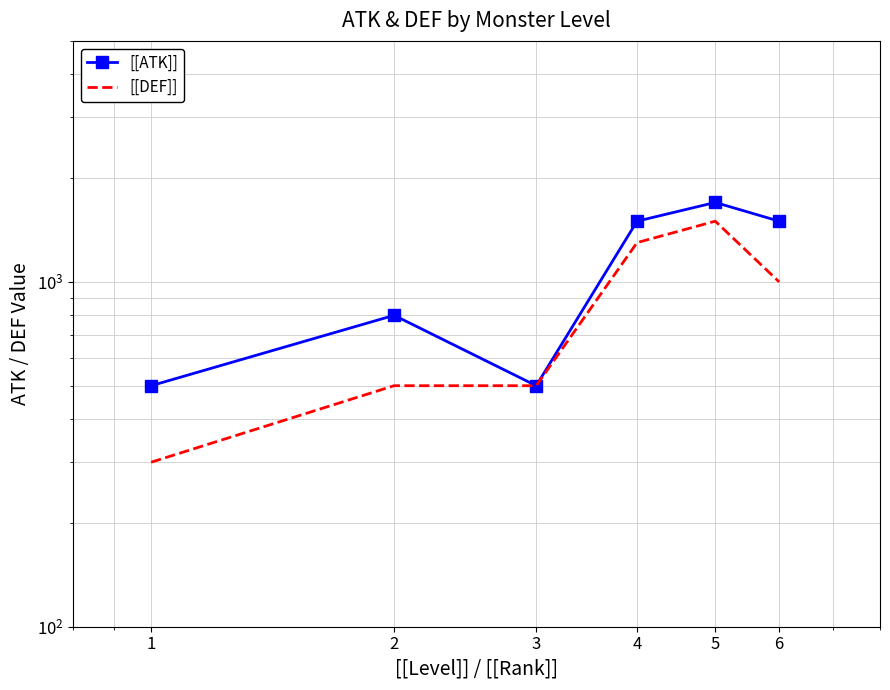

The value of [[ATK]] at 6 is 1500. True or false?

True